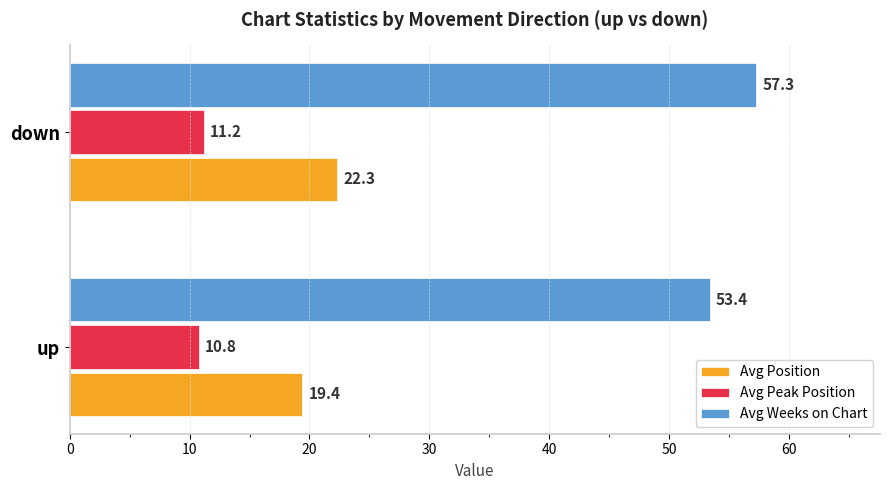

At which category is the sum across all series the highest?

down